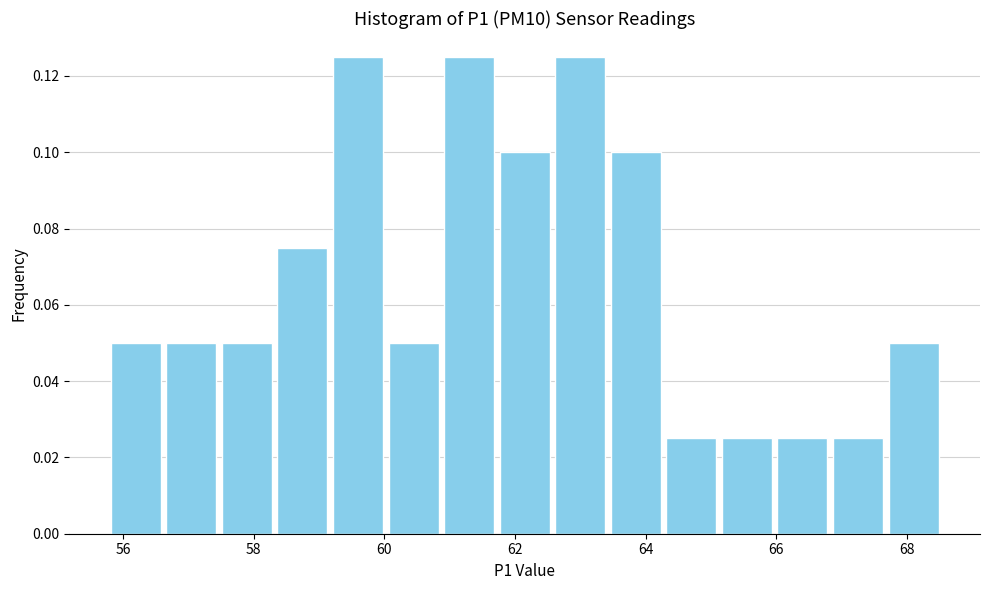

Reading left to right, transcribe this chart: for each bar, give the range it covers on the x-axis and its height. Neither the bar edges nor the heights are printed on the chart, so give them approximately, as read against the axes.

55.8 to 56.6: 0.050
56.6 to 57.4: 0.050
57.4 to 58.4: 0.050
58.4 to 59.2: 0.076
59.2 to 60.0: 0.126
60.0 to 60.8: 0.050
60.8 to 61.8: 0.126
61.8 to 62.6: 0.100
62.6 to 63.4: 0.126
63.4 to 64.2: 0.100
64.2 to 65.2: 0.026
65.2 to 66.0: 0.026
66.0 to 66.8: 0.026
66.8 to 67.6: 0.026
67.6 to 68.6: 0.050